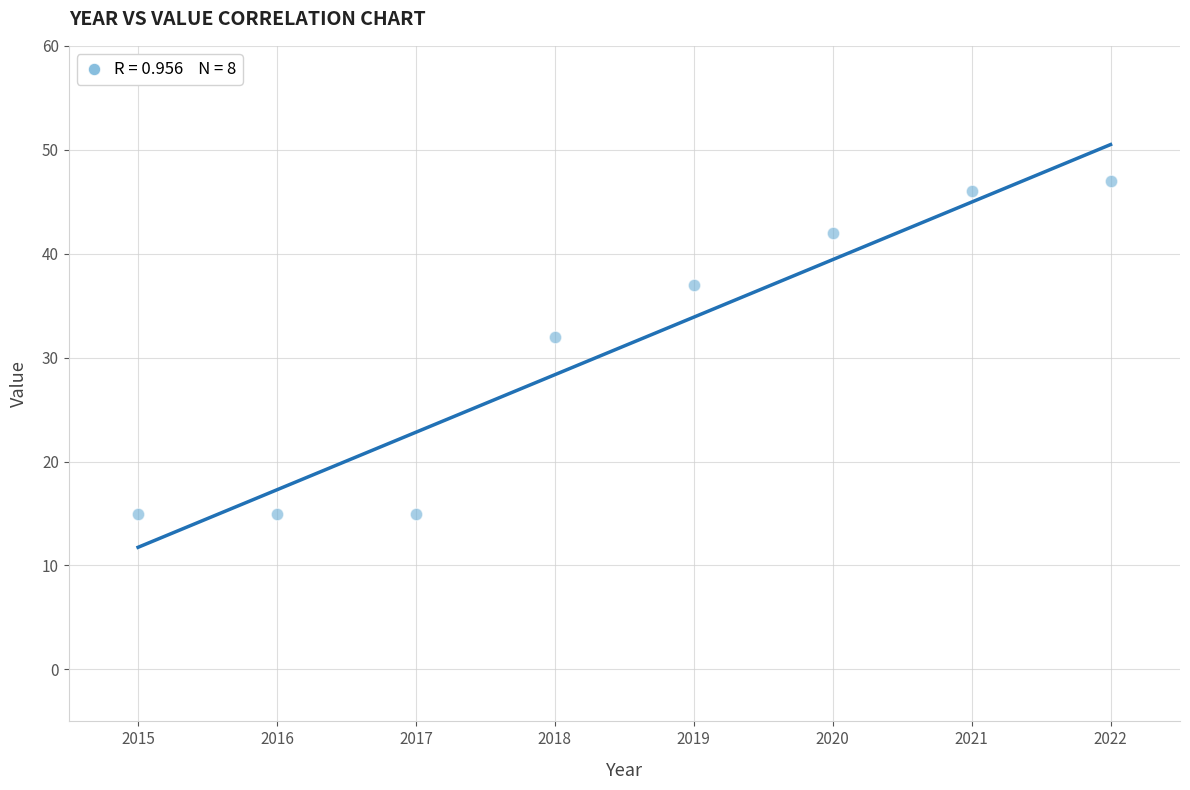

What Y value in the scatter plot is closest to 31?

32